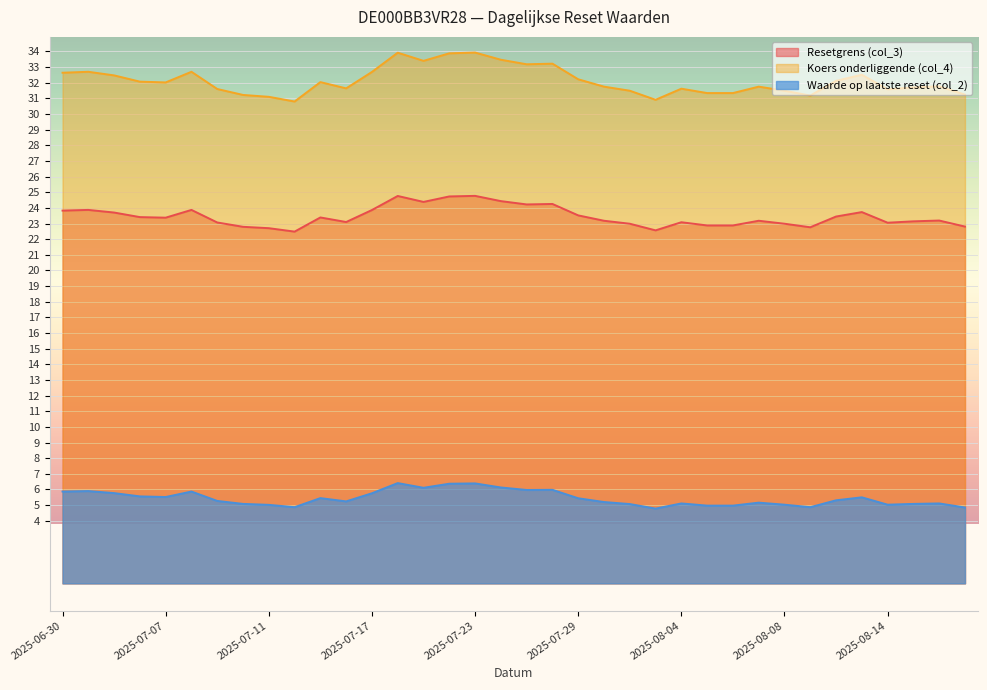

What value does the Waarde op laatste reset (col_2) series have at 2025-08-13?

5.5